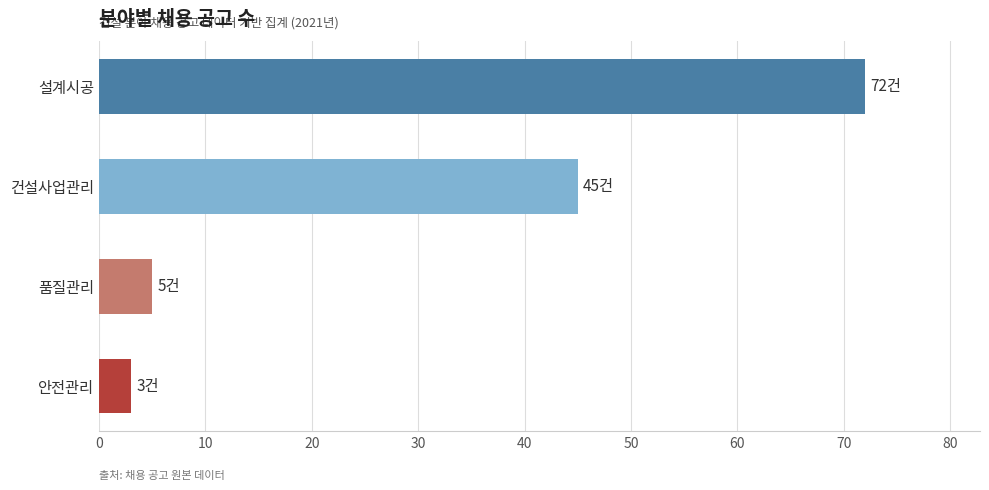

What is the greatest value displayed?

72